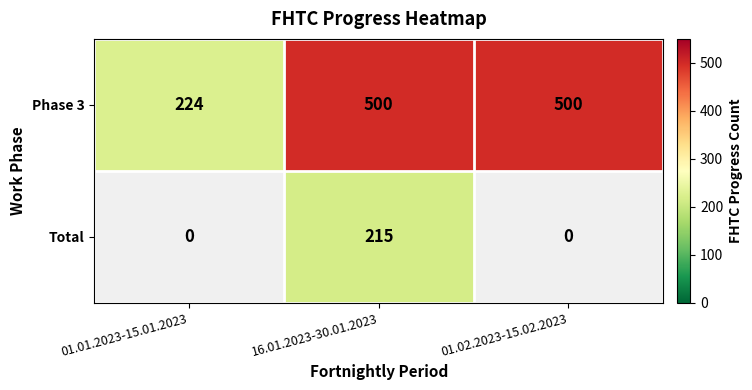

True or false: Phase 3 has a value of 500 at 16.01.2023-30.01.2023.

True